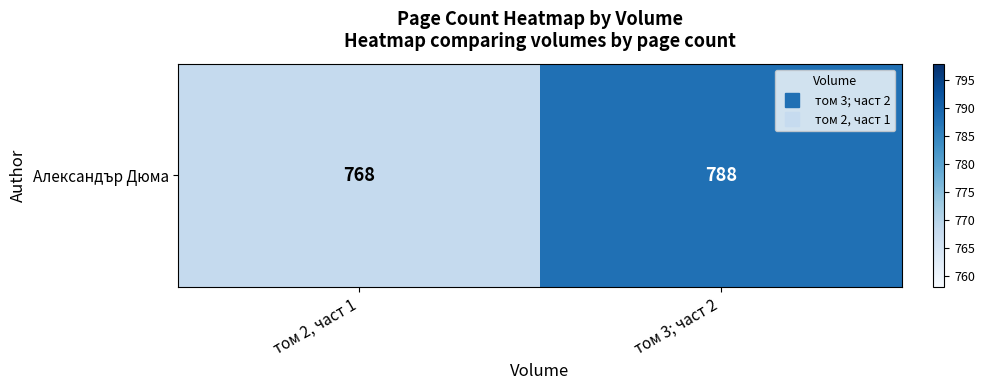

What is the greatest value displayed?

788